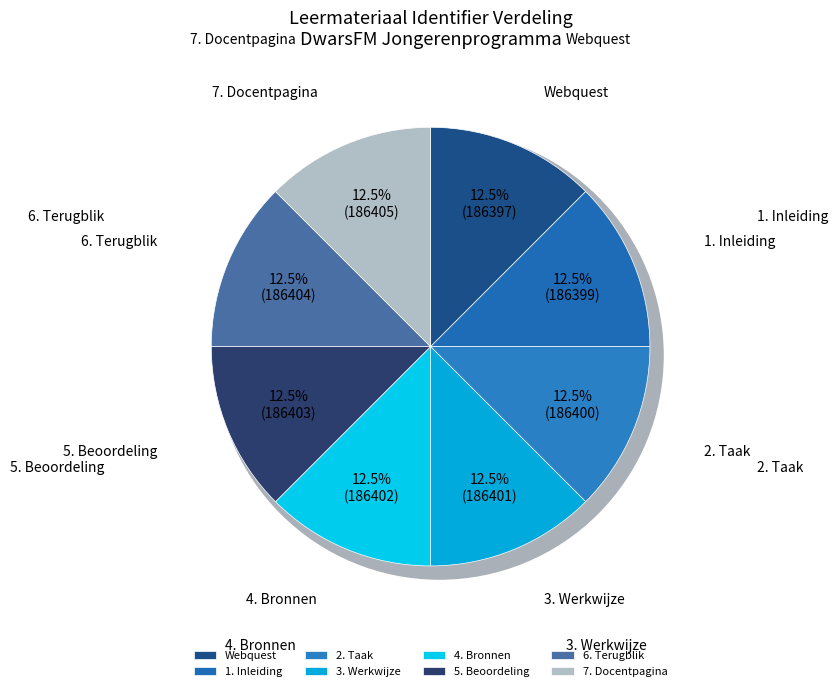

What percentage is NOT represented by 7. Docentpagina?

87.5%